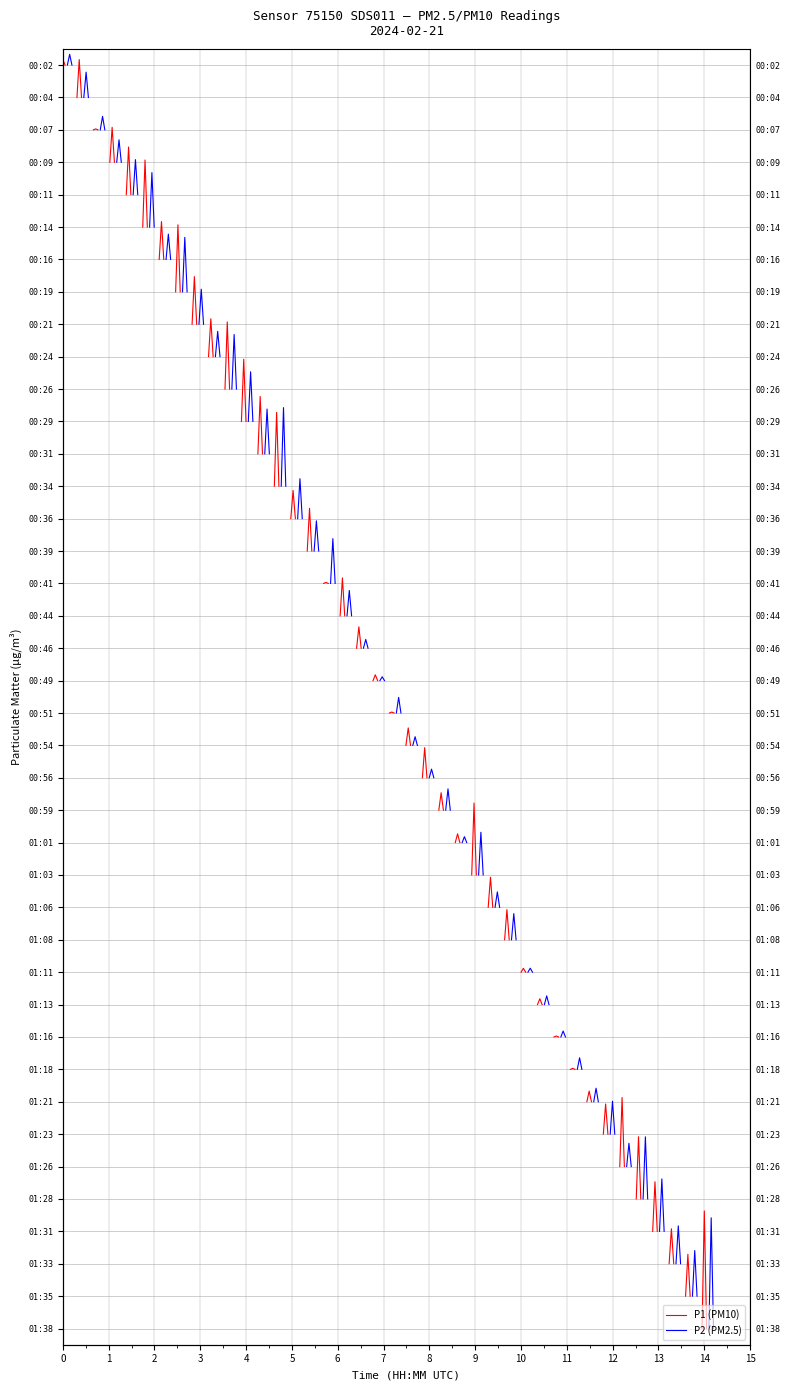

Which series has the largest total across all categories?

P1 (PM10)